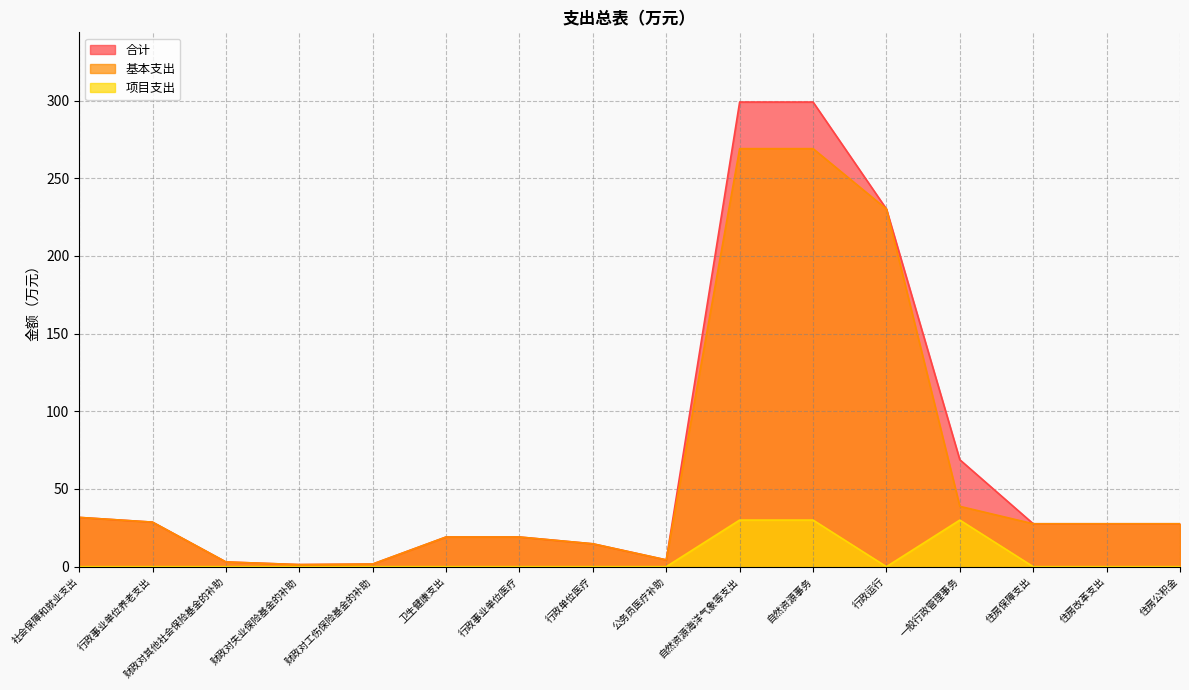

Which has a higher value, 行政运行 or 住房公积金?

行政运行